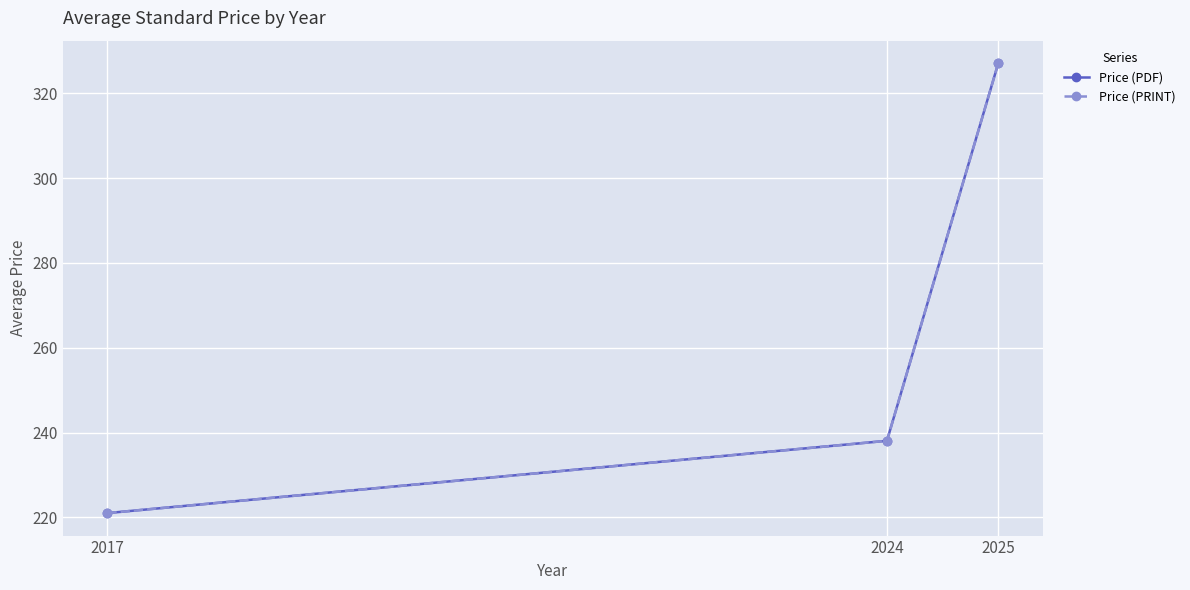

Does the chart have visible grid lines?

Yes